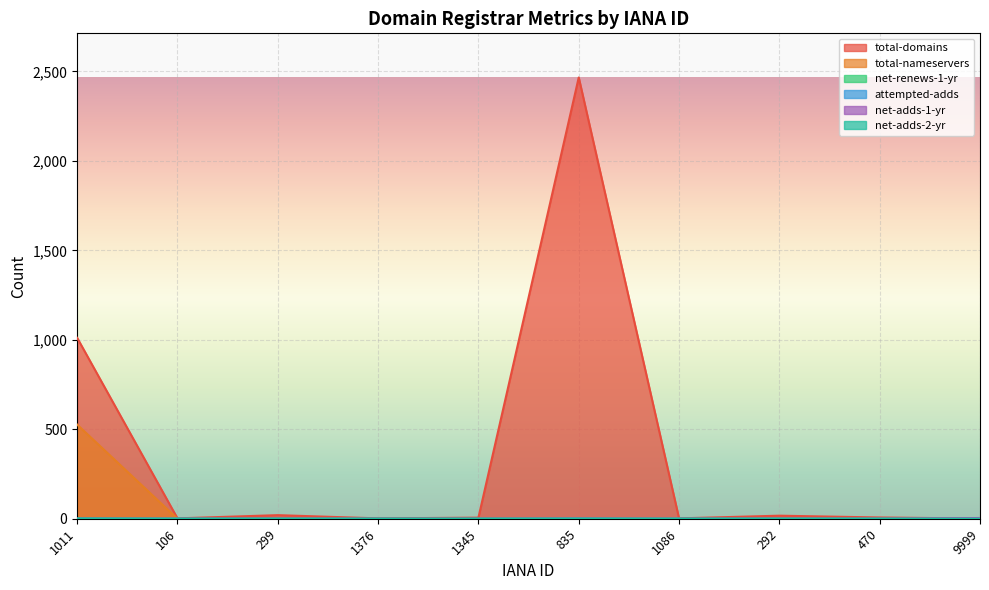

Rank the categories by attempted-adds value from lowest to highest.

106, 299, 1376, 1345, 1086, 292, 470, 9999, 1011, 835